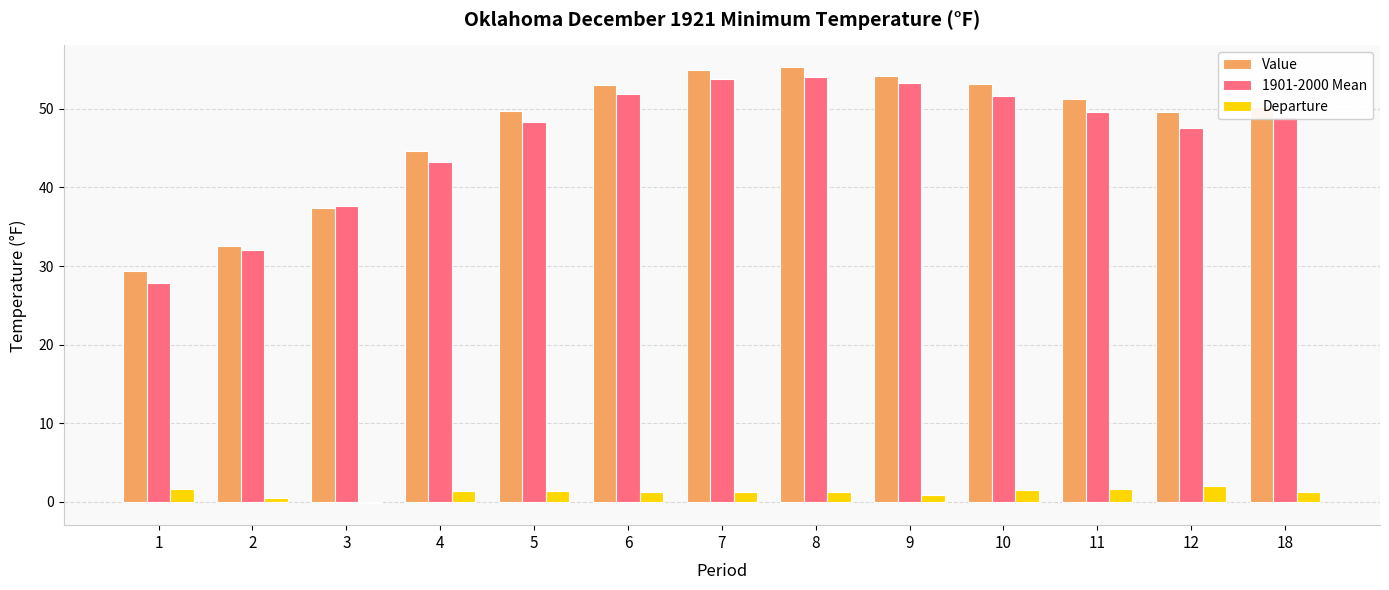

How many series are shown in this chart?

3